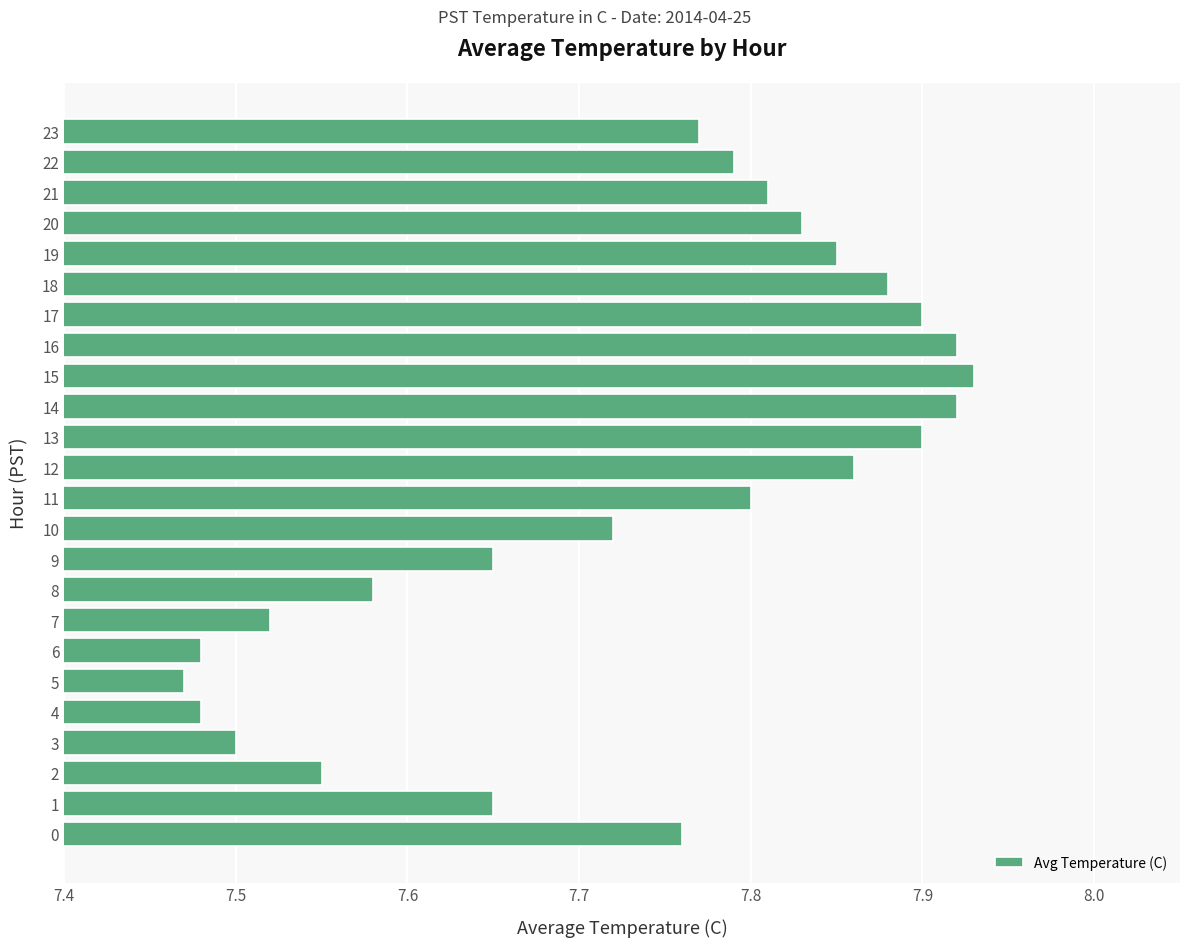

How many values are between 7 and 8?

24